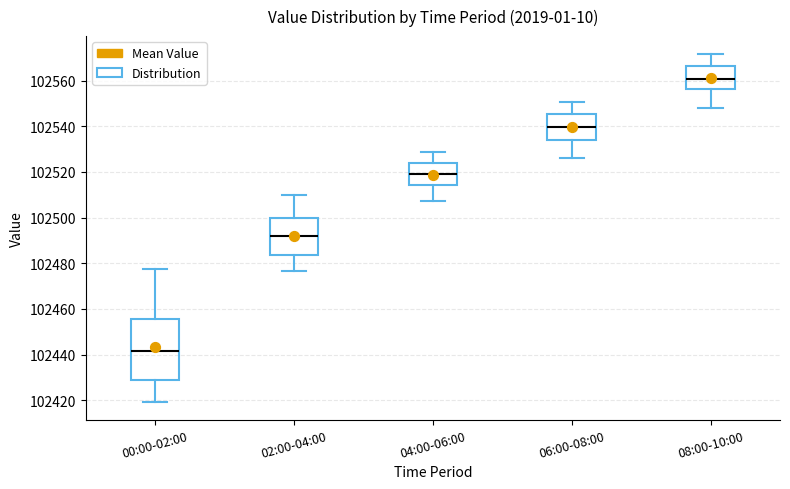

Reading left to right, transcribe this box plot: for each box, give where its median line is, the range the box spans, and where its two whiskers end, as read against the y-axis. The values are not printed on the chart, so give them approximately, as read against the axis.

00:00-02:00: median 102442, box 102428 to 102456, whiskers 102420 to 102478
02:00-04:00: median 102492, box 102484 to 102500, whiskers 102476 to 102510
04:00-06:00: median 102520, box 102514 to 102524, whiskers 102508 to 102528
06:00-08:00: median 102540, box 102534 to 102546, whiskers 102526 to 102550
08:00-10:00: median 102560, box 102556 to 102566, whiskers 102548 to 102572